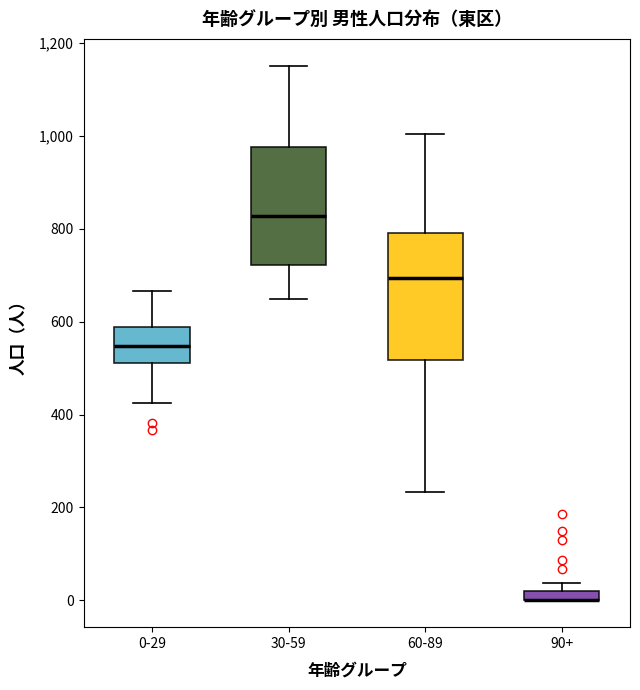

Where is the upper edge of the box for 60-89 on the y-axis? The values are not printed on the chart, so give them approximately, as read against the axis.

800